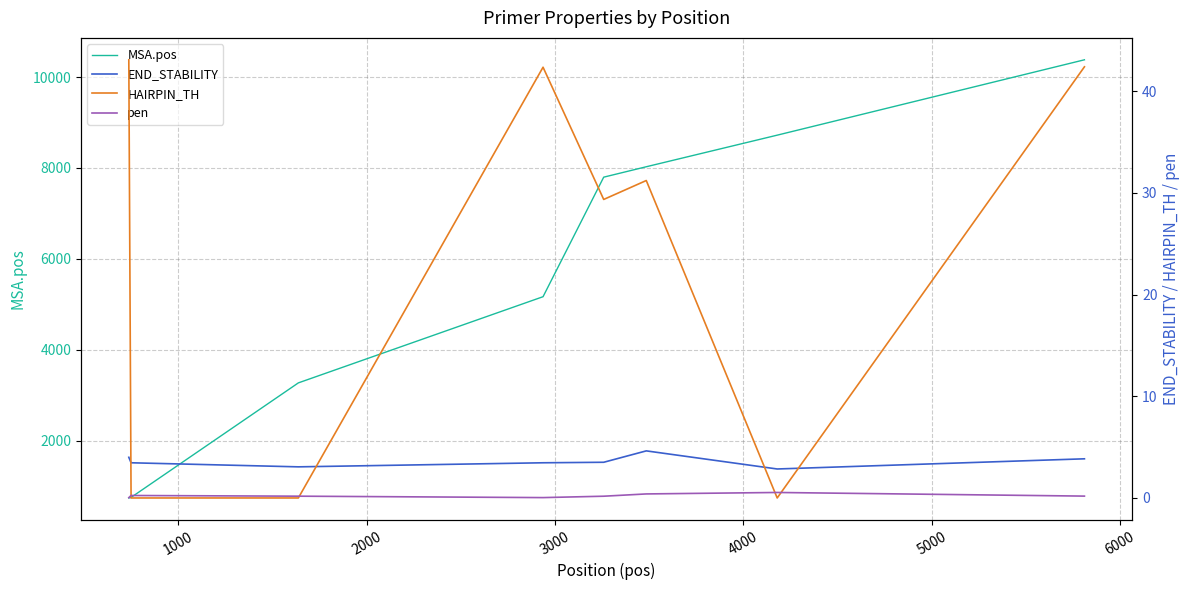

True or false: pen and MSA.pos cross at least once.

False